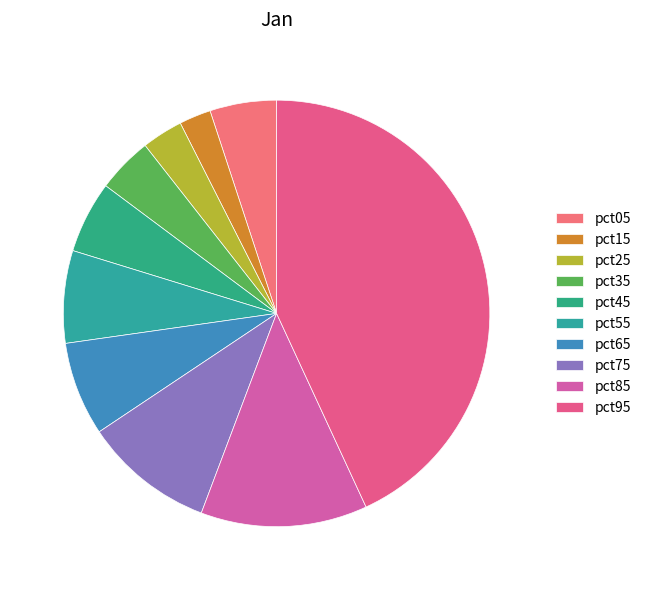

To the nearest percent, what is the average slice percentage?

10%